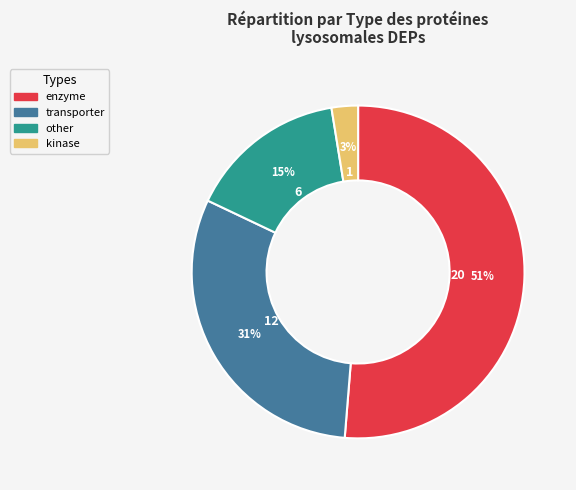

To the nearest percent, what portion does kinase represent?

3%